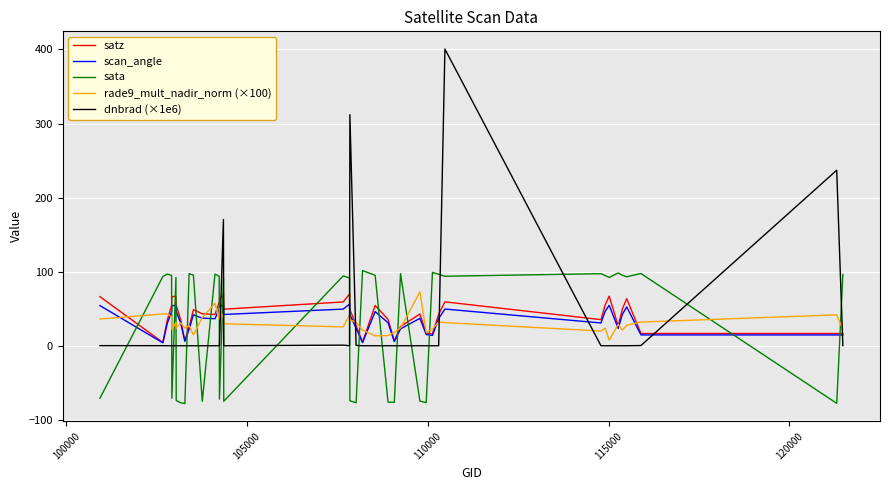

Which series has the widest spread of values?

dnbrad (×1e6)